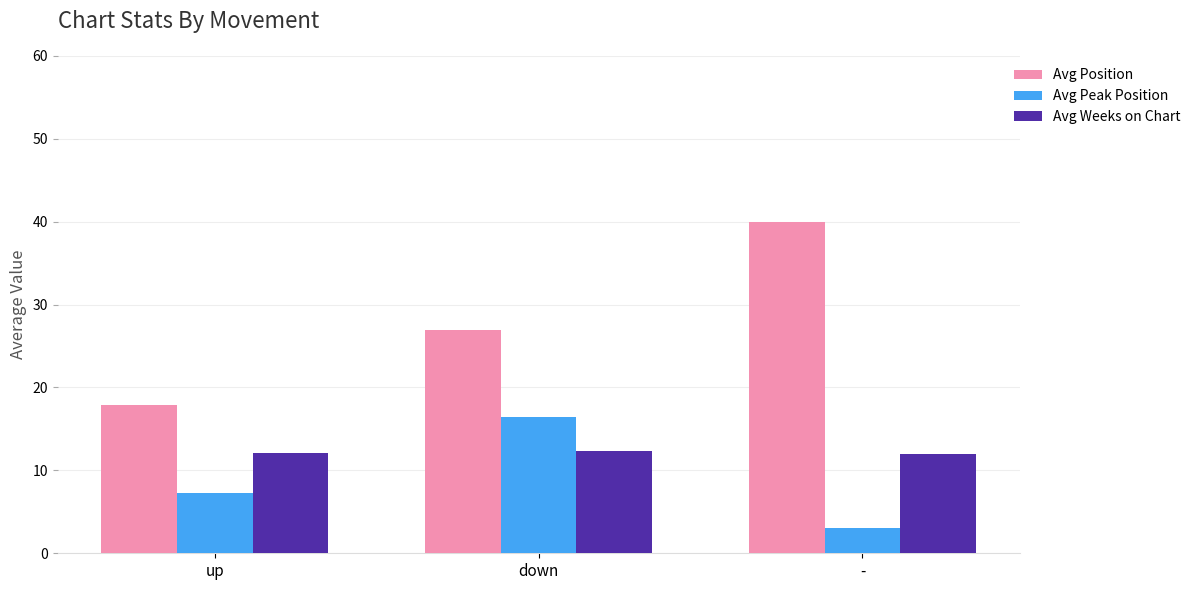

Which series has the largest range (max minus min)?

Avg Position